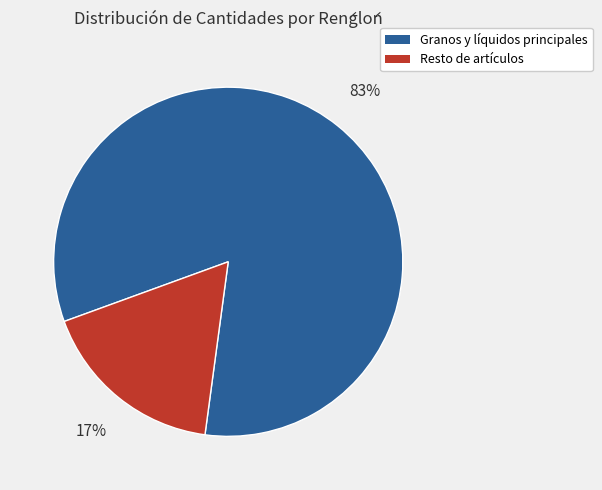

How many segments does this pie chart have?

2